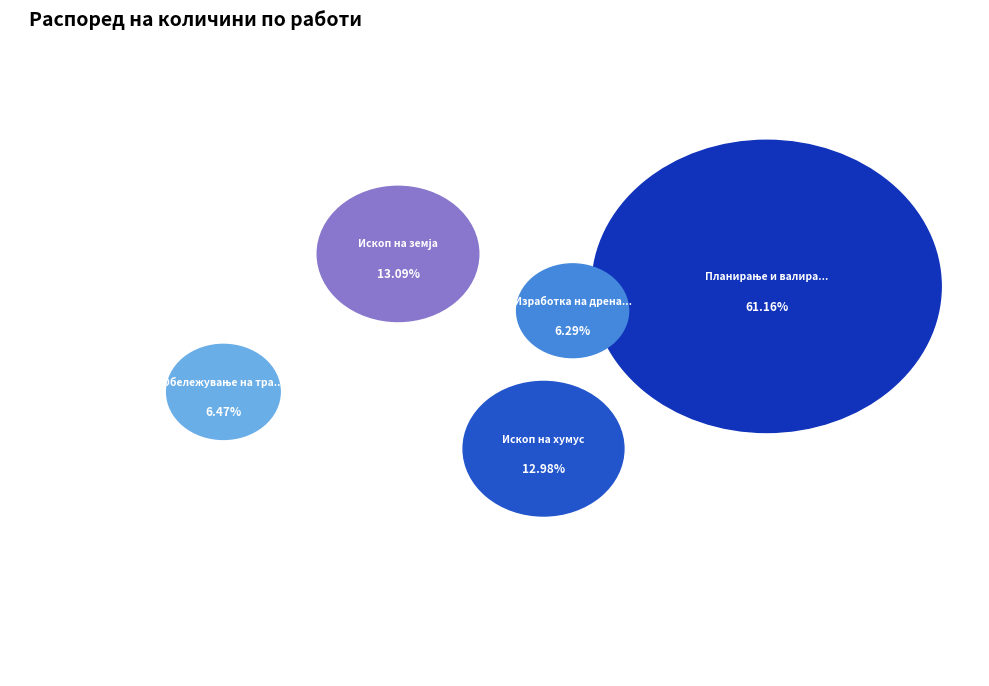

Which slice is the largest?

Планирање и валирање